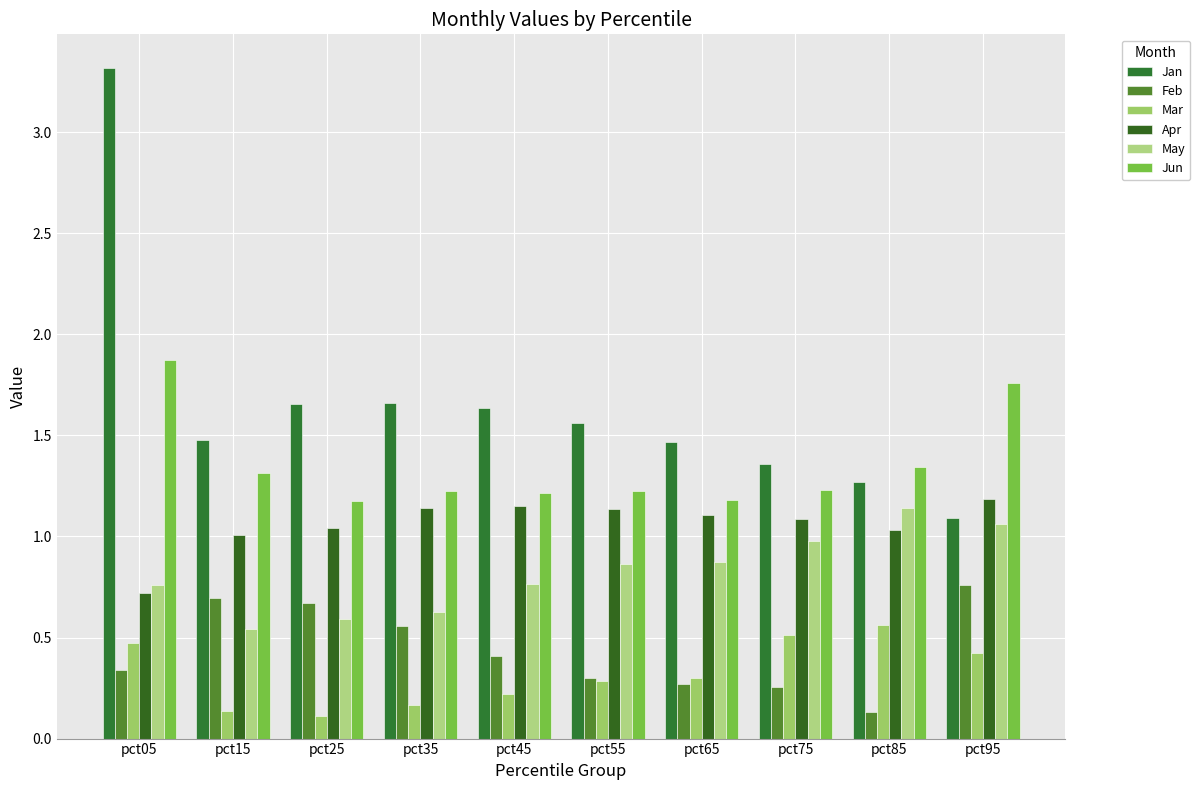

At how many categories does at least one series exceed 0?

10